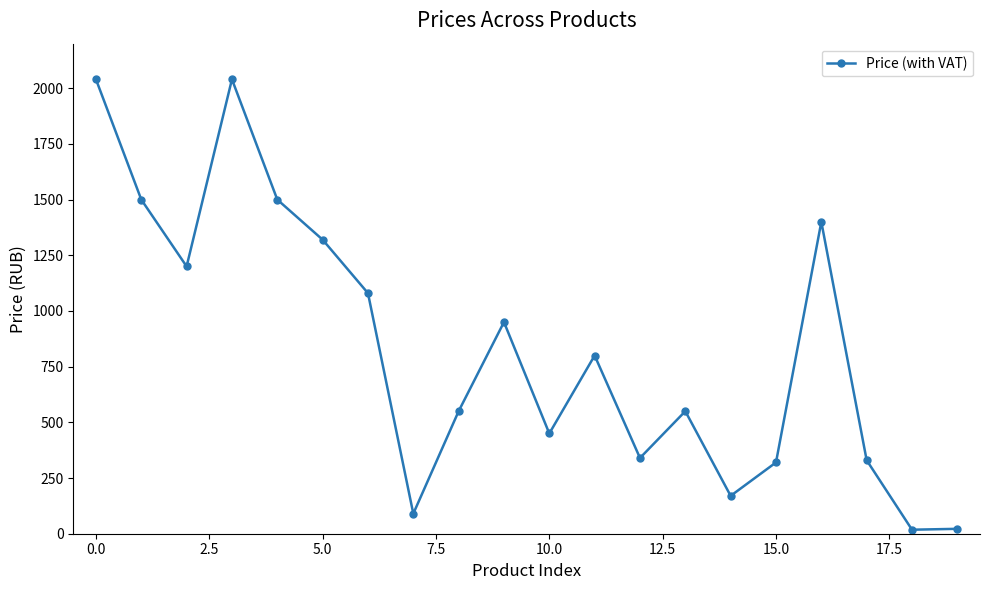

How many values are below 800?

10